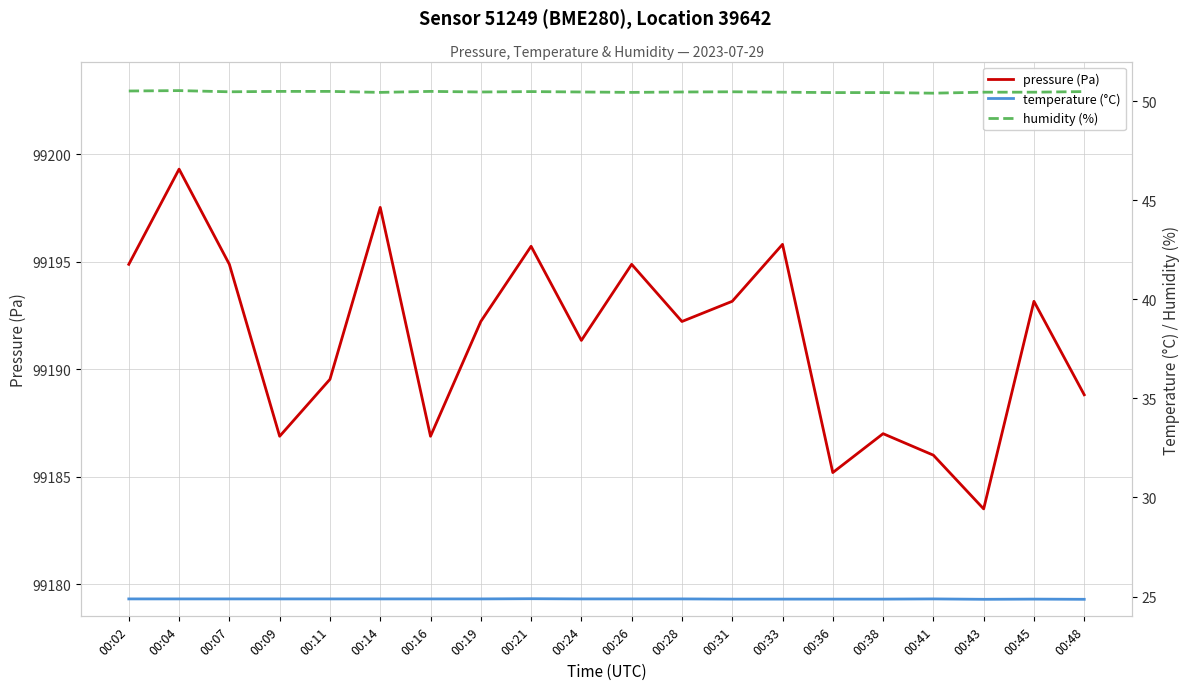

At which category does temperature (°C) reach its first local valley?

00:43